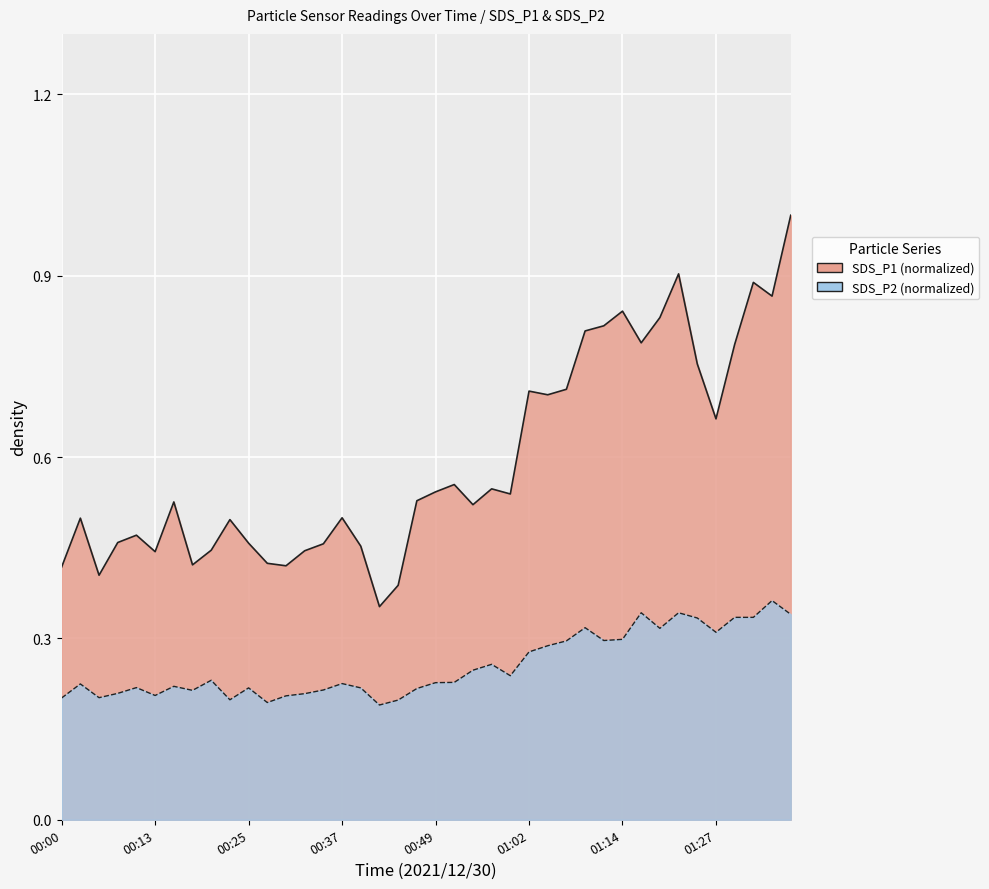

How many distinct data groups are displayed?

2